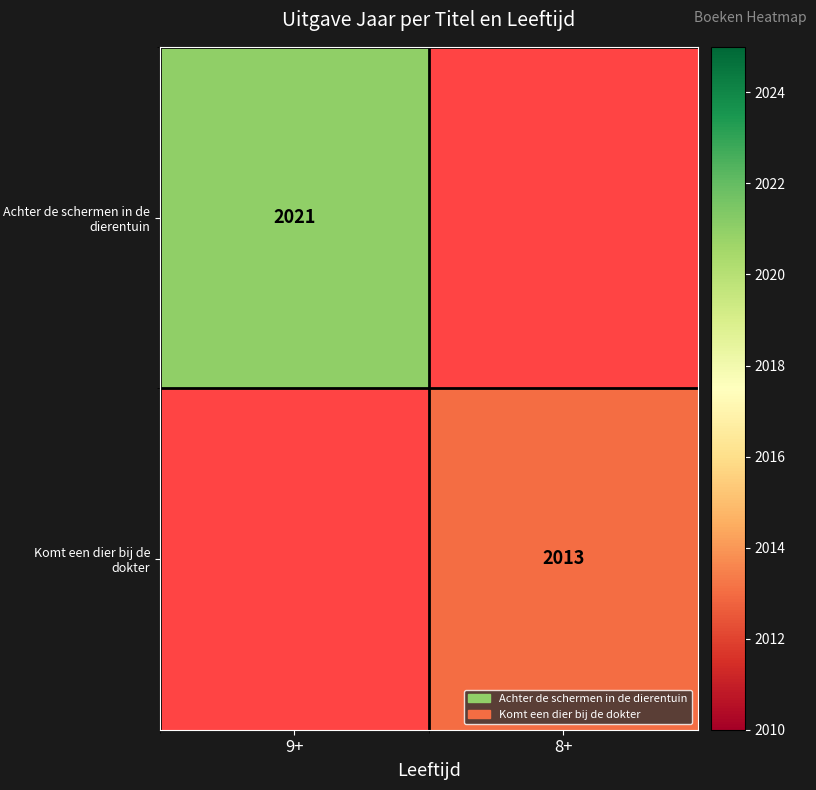

The value of Komt een dier bij de dokter at 8+ is 2013. True or false?

True